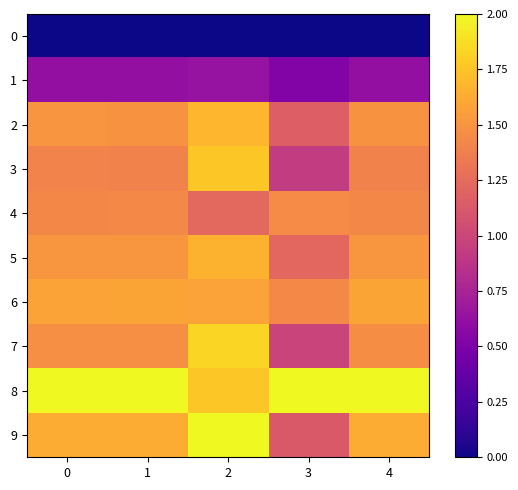

At how many categories does at least one series exceed 0?

5